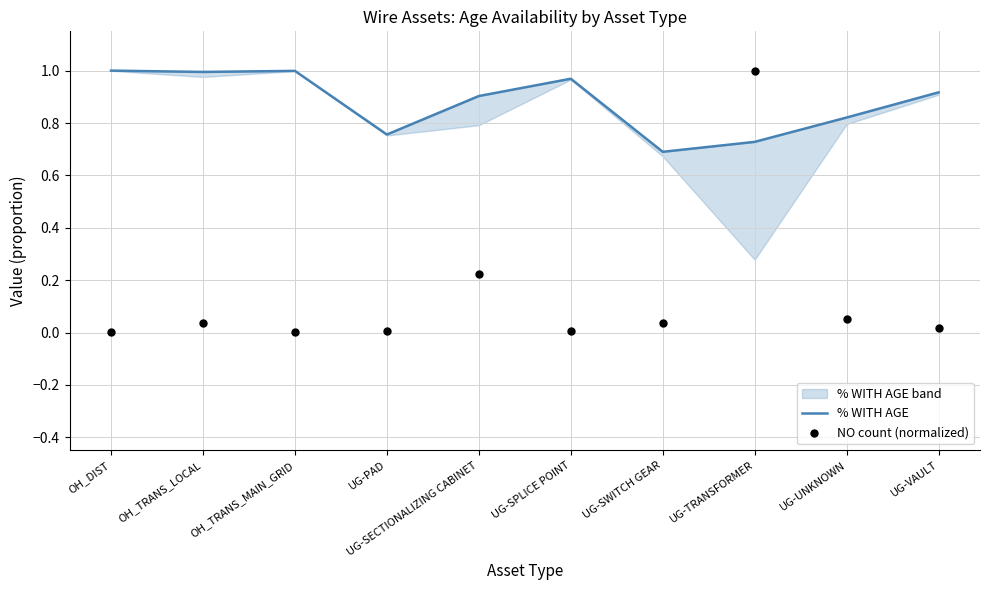

Which series has the widest spread of Y values?

NO count (normalized)